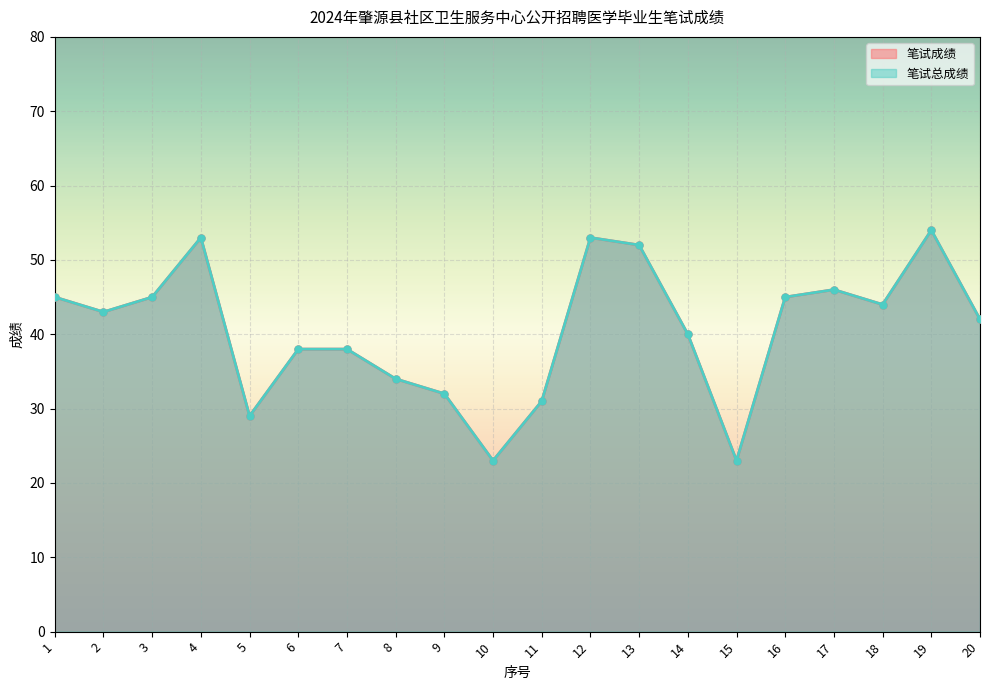

Reading left to right, what are all the values shown in this chart?

笔试成绩: 45	43	45	53	29	38	38	34	32	23	31	53	52	40	23	45	46	44	54	42
笔试总成绩: 45	43	45	53	29	38	38	34	32	23	31	53	52	40	23	45	46	44	54	42